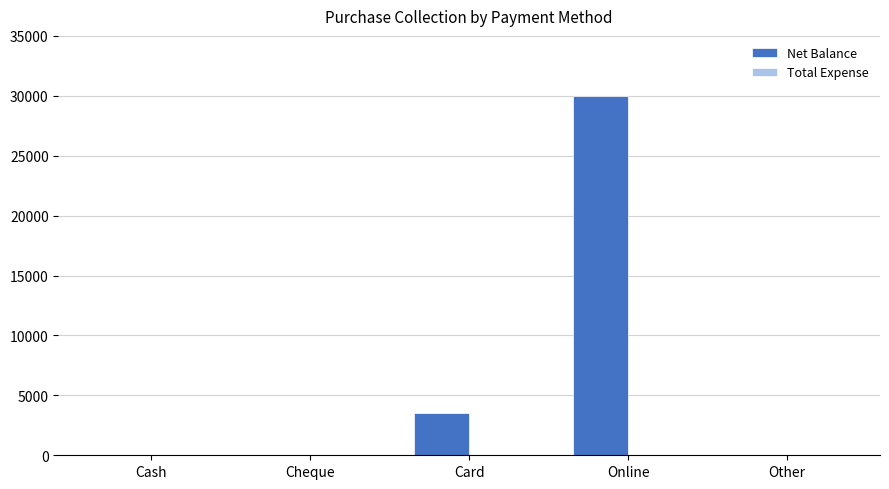

The value at Cash is -20961. True or false?

False